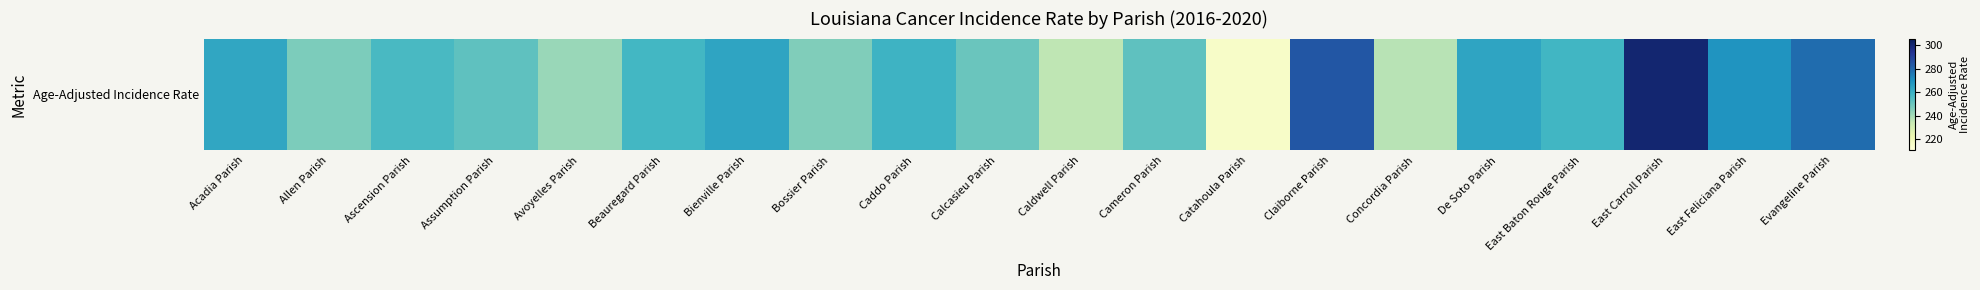

What is the ratio of the value at Ascension Parish to the value at Beauregard Parish?

1.0